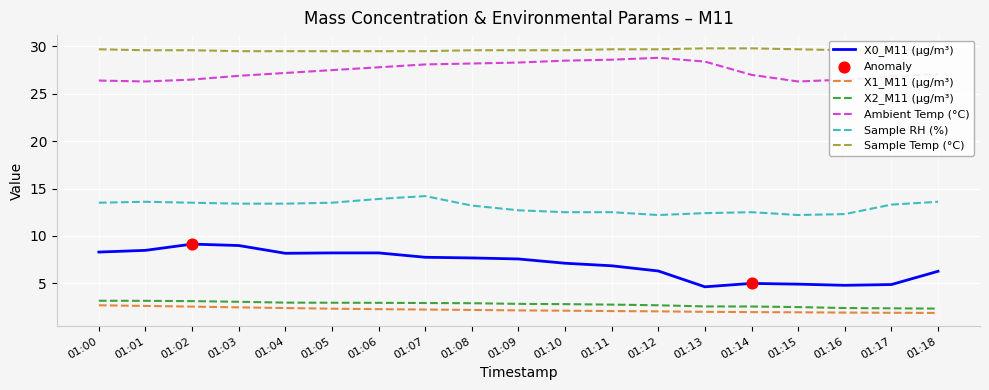

Is the value of Sample RH (%) at 01:15 greater than the value of X1_M11 (μg/m³) at 01:11?

Yes